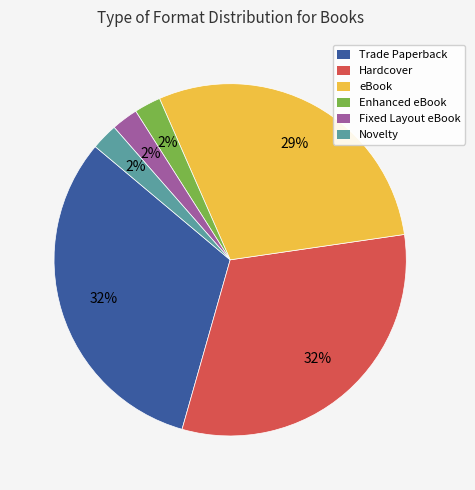

Does any single category account for the majority?

No